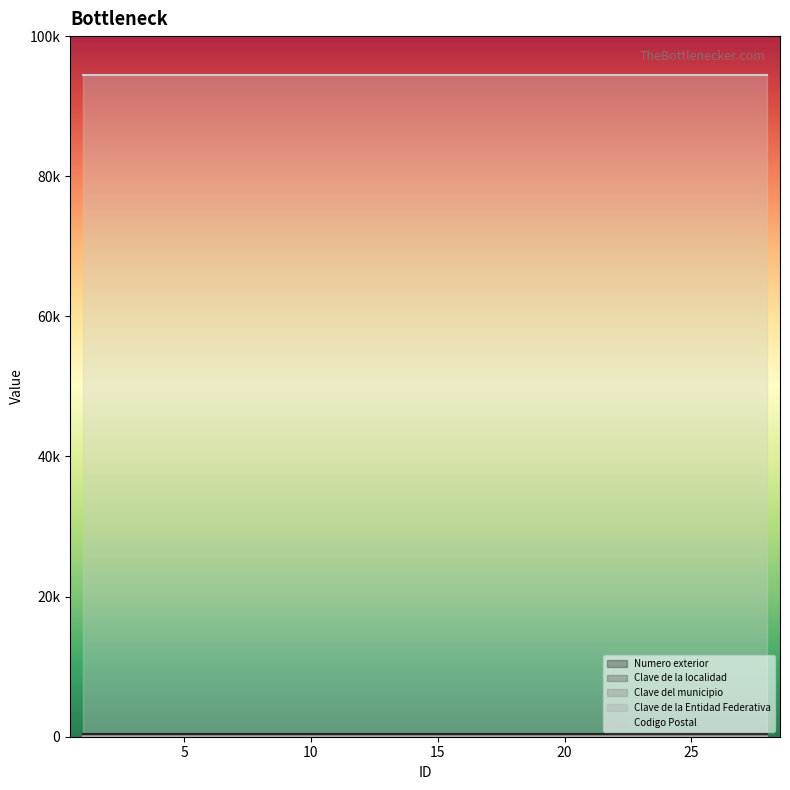

At which label is Numero exterior closest to 410?

1